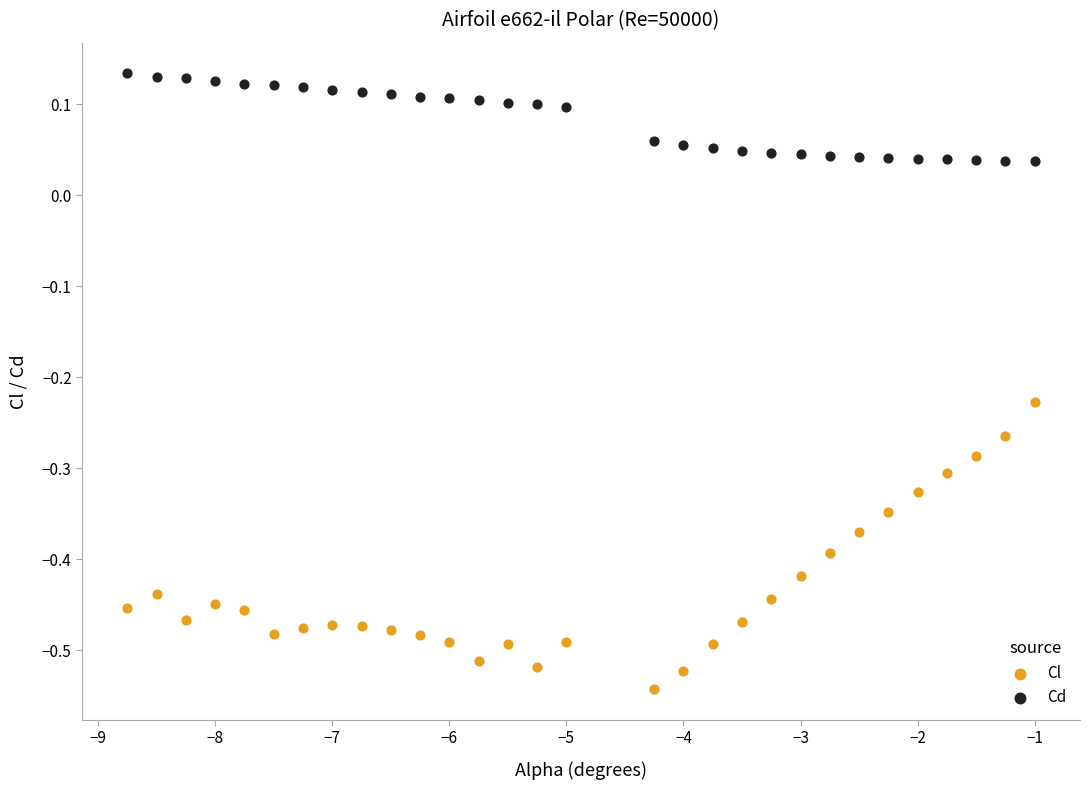

Which series has the widest spread of Y values?

Cl